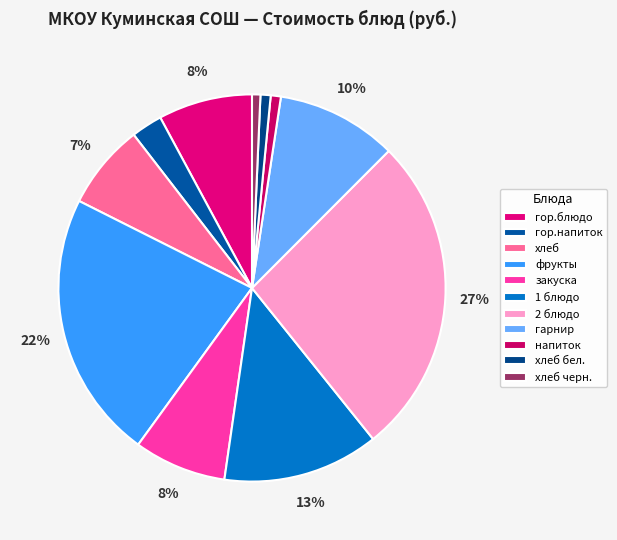

To the nearest percent, what is the combined percentage of хлеб and гор.блюдо?

15%